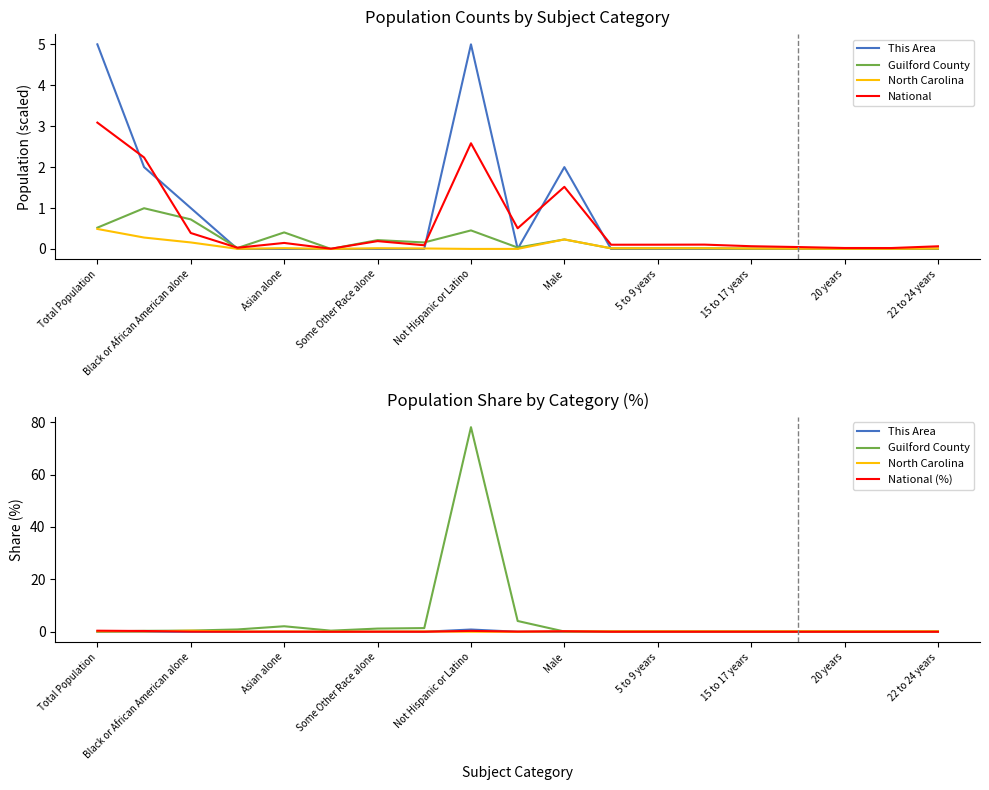

True or false: North Carolina and This Area cross at least once.

True